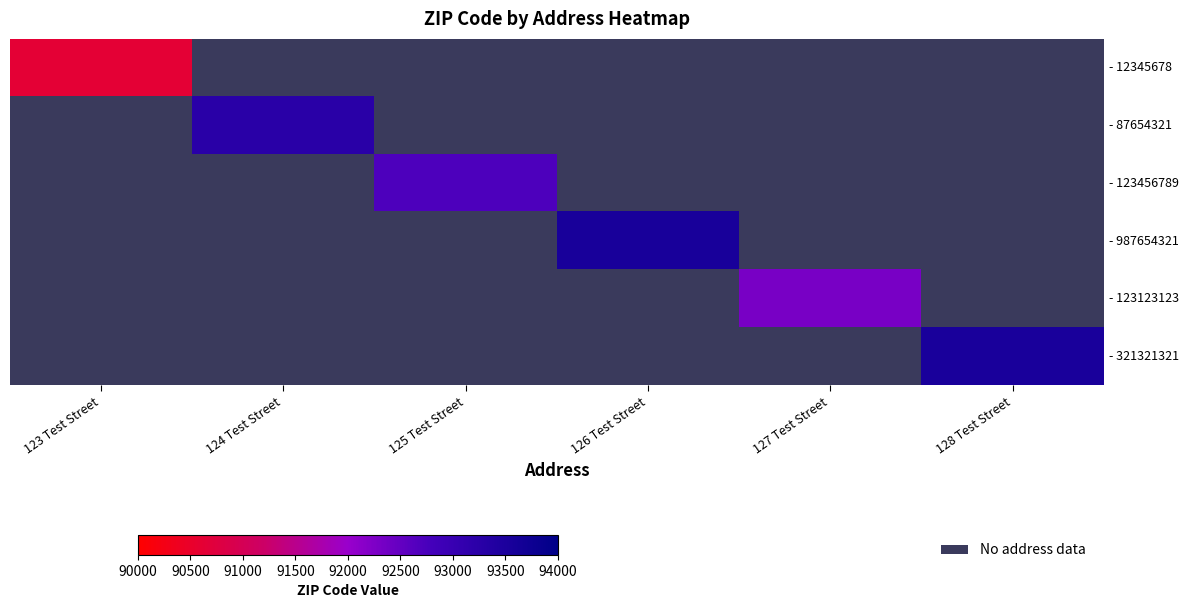

How many data points does each series have?

6